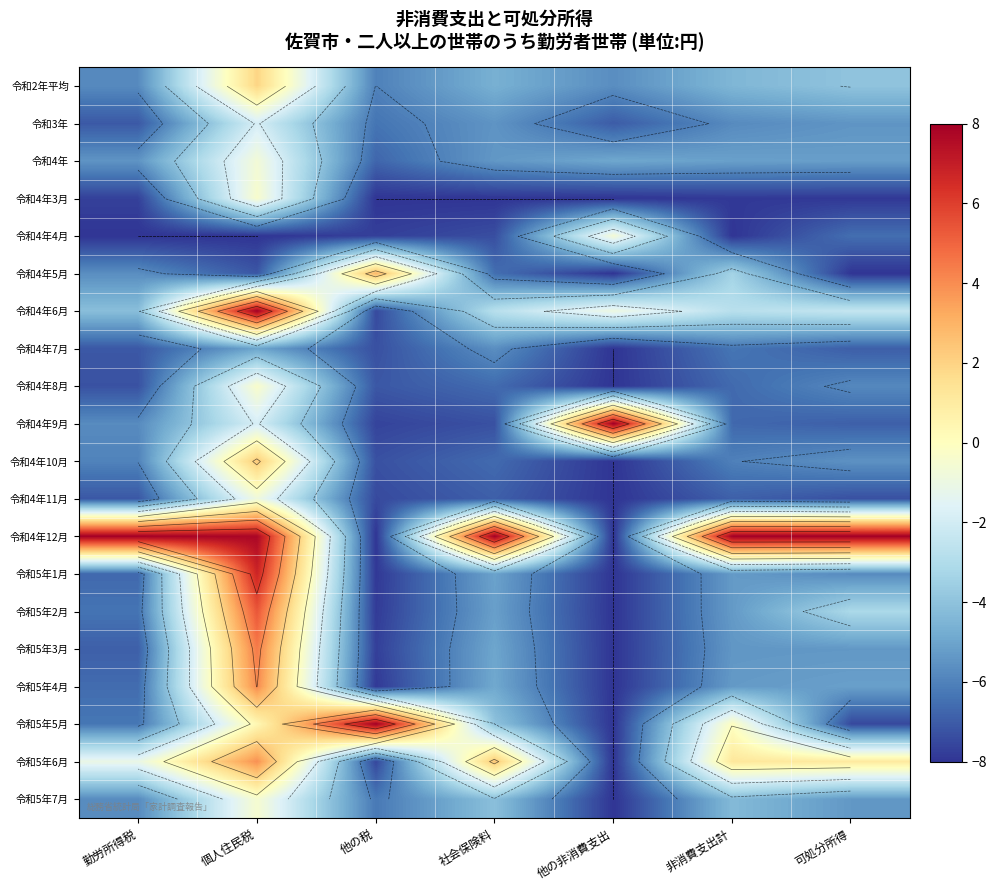

What is the minimum value shown in the chart?

-8.0